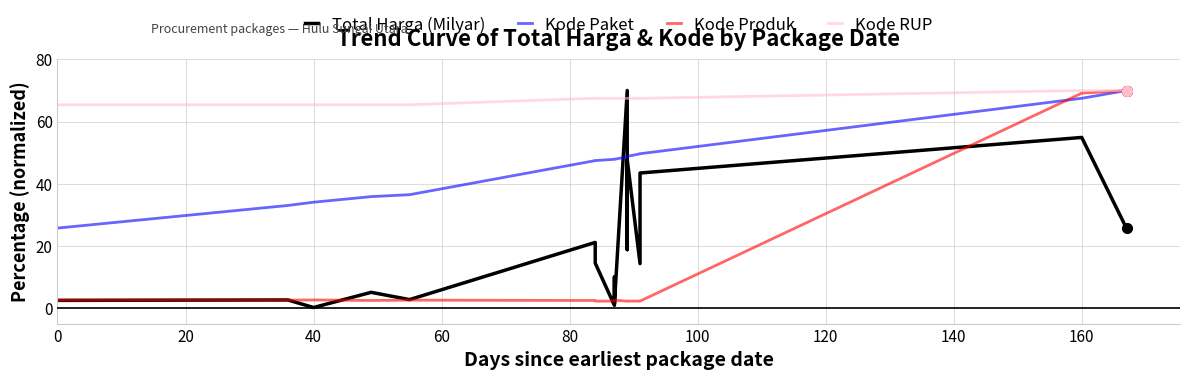

List the series in order of their overall mean, lowest first.

Kode Produk, Total Harga (Milyar), Kode Paket, Kode RUP